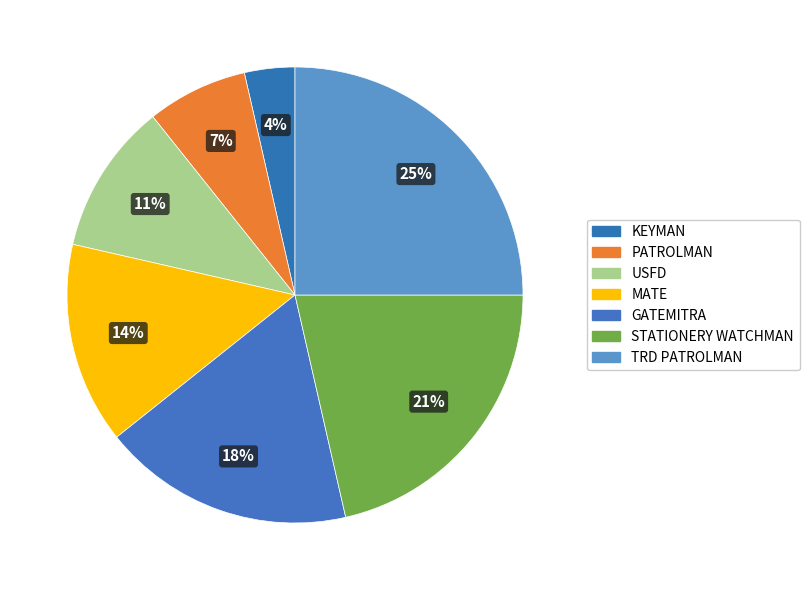

Count the number of slices in the pie.

7